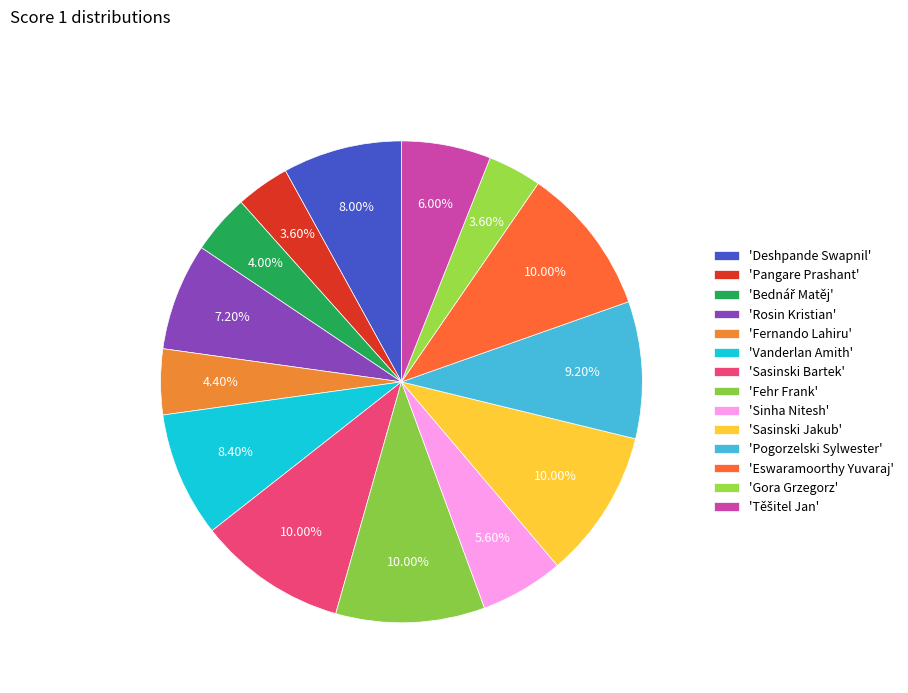

How many slices are in this pie chart?

14